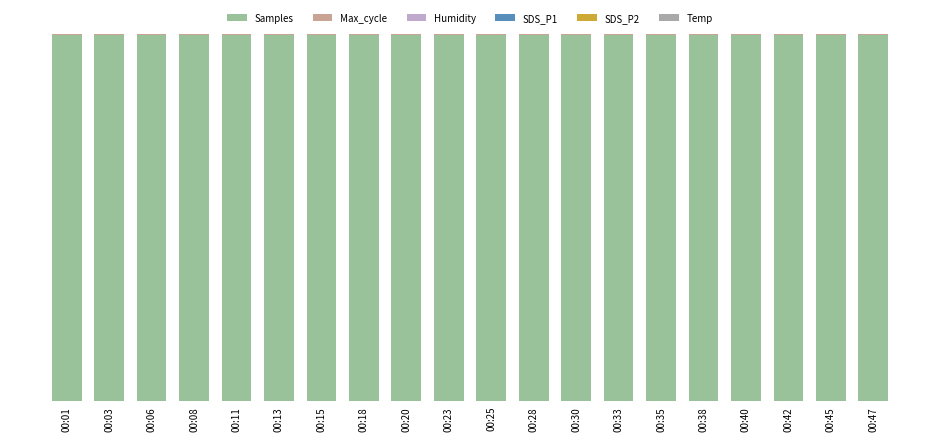

Does the chart contain stacked bars?

Yes